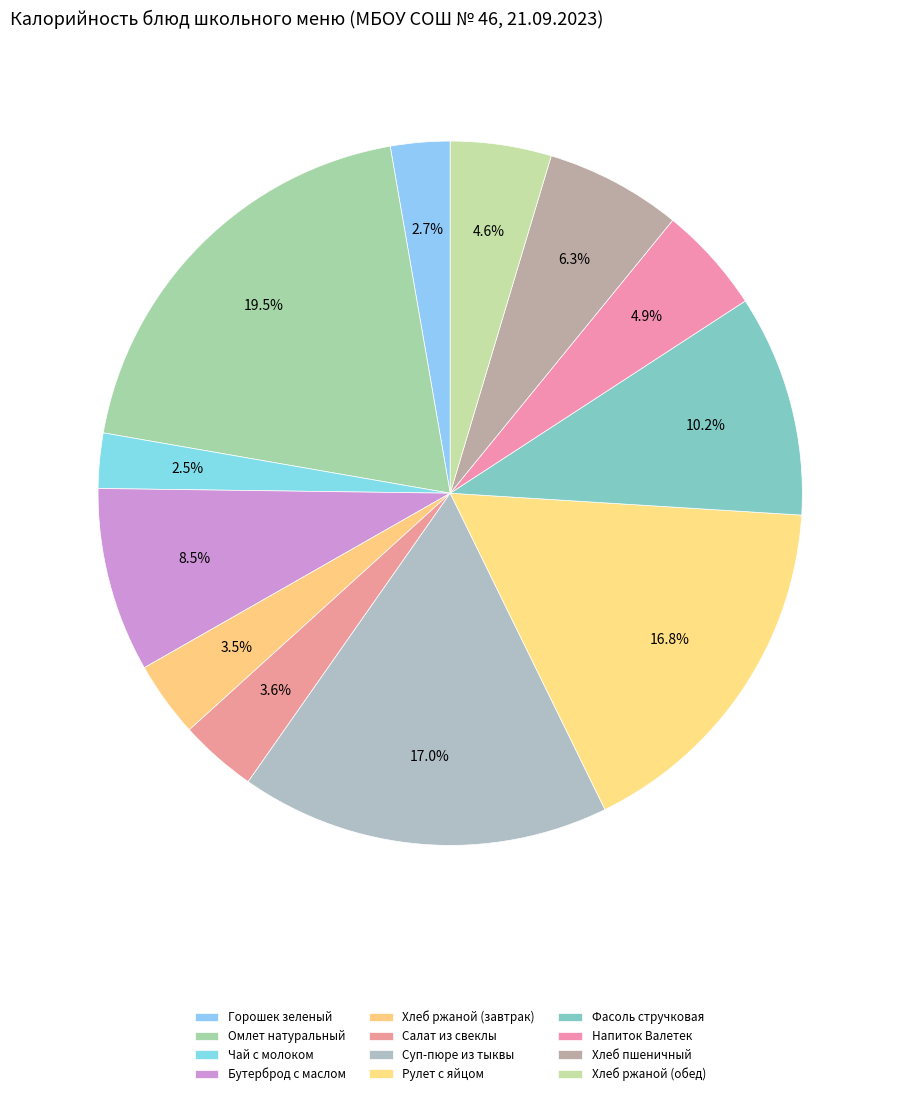

To the nearest percent, what is the difference between the largest and smallest slice percentages?

17%